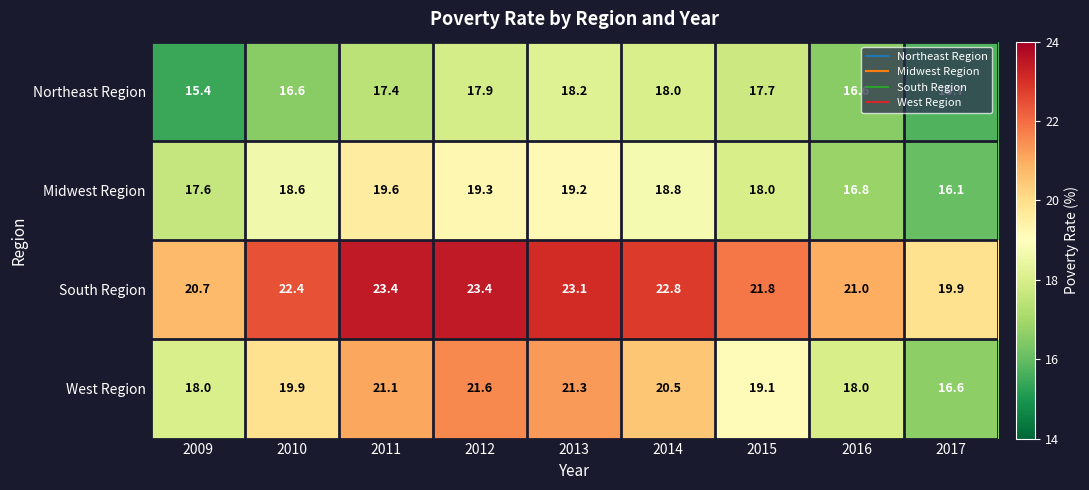

Rank the series by their maximum value, from lowest to highest.

Northeast Region, Midwest Region, West Region, South Region